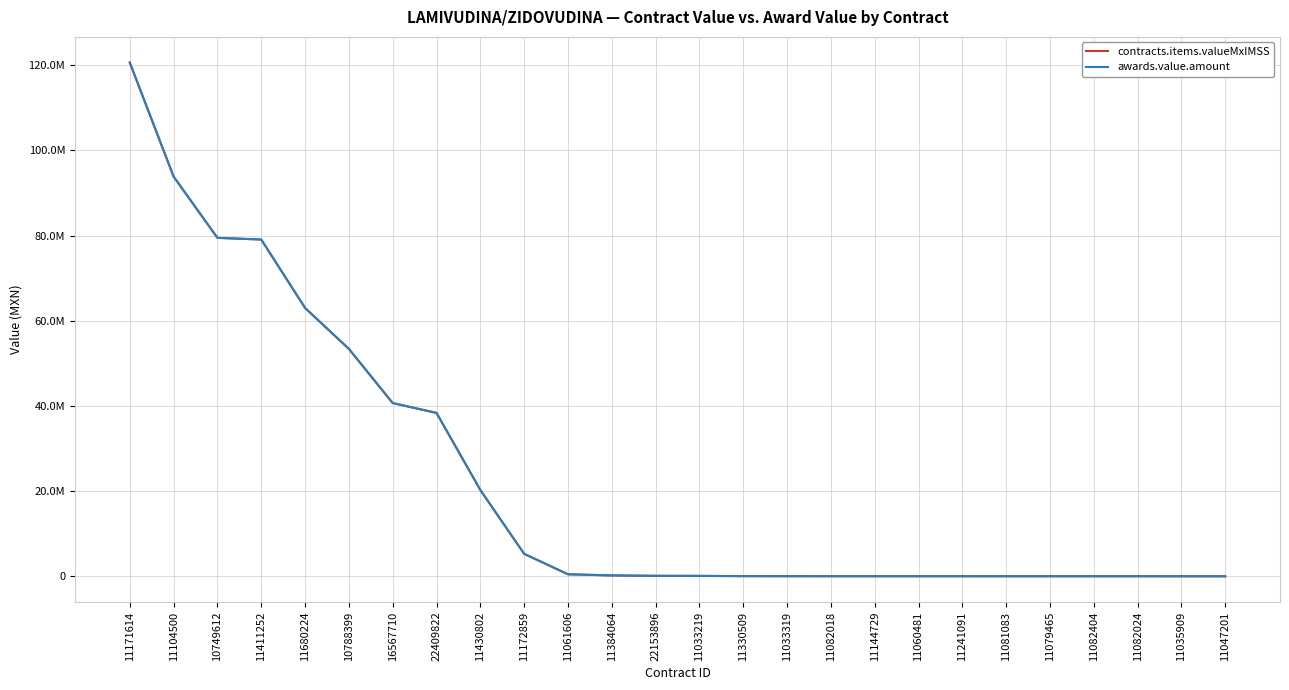

Reading left to right, list all the values displayed in this chart.

contracts.items.valueMxIMSS: 120617100	93841700	79460000	79071100	63008400	53394787	40676106	38362089	20267820	5278469	481330	205175	116220	100103	40500	26220	19000	19000	18000	16260	14660	14660	14660	14660	11250	7500
awards.value.amount: 120617100	93841700	79461922	79071100	63008400	53394787	40676106	38362089	20267820	5278469	481330	205175	116220	100103	40500	26220	19000	19000	18000	16260	14660	14660	14660	14660	11250	7500